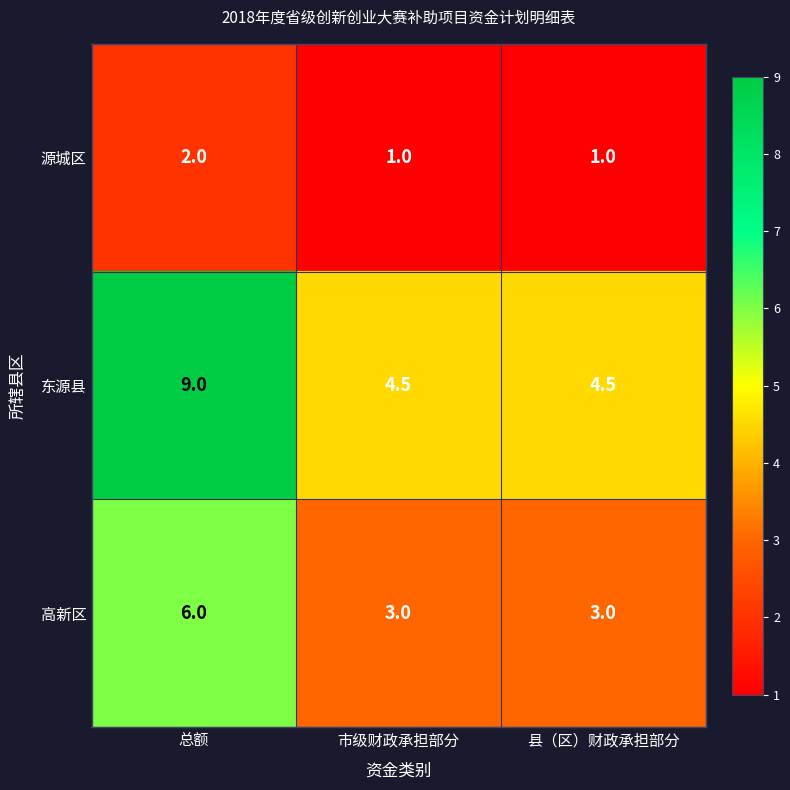

At which category is the sum across all series the highest?

总额